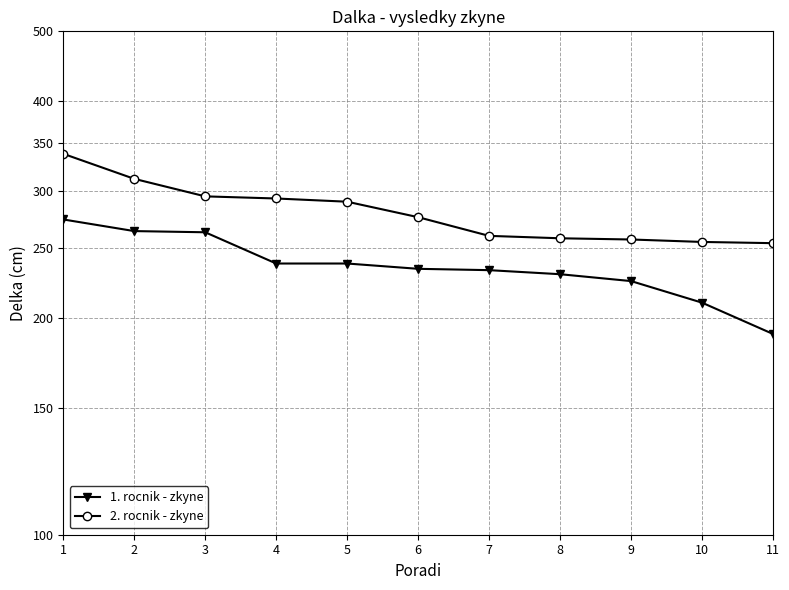

Reading left to right, list all the values displayed in this chart.

1. rocnik - zkyne: 274	264	263	238	238	234	233	230	225	210	190
2. rocnik - zkyne: 338	312	295	293	290	276	260	258	257	255	254